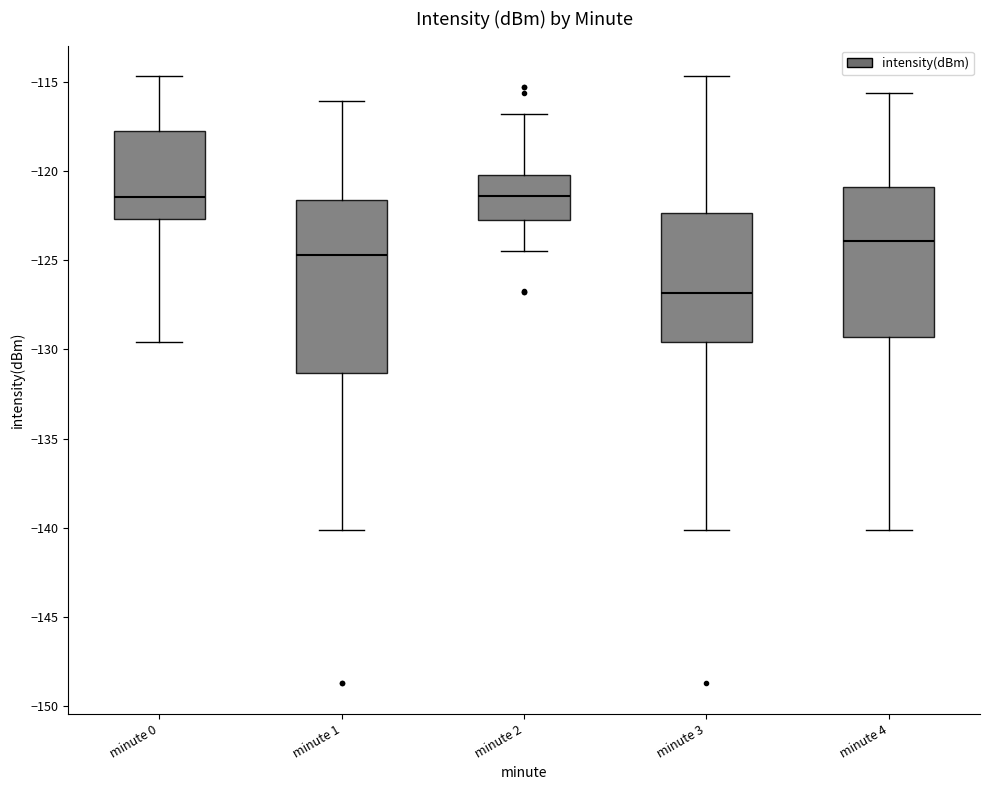

Reading left to right, transcribe this box plot: for each box, give where its median line is, the range the box spans, and where its two whiskers end, as read against the y-axis. The values are not printed on the chart, so give them approximately, as read against the axis.

minute 0: median -121.5, box -122.5 to -117.5, whiskers -129.5 to -114.5
minute 1: median -124.5, box -131.5 to -121.5, whiskers -140.0 to -116.0
minute 2: median -121.5, box -122.5 to -120.0, whiskers -124.5 to -117.0
minute 3: median -127.0, box -129.5 to -122.5, whiskers -140.0 to -114.5
minute 4: median -124.0, box -129.5 to -121.0, whiskers -140.0 to -115.5